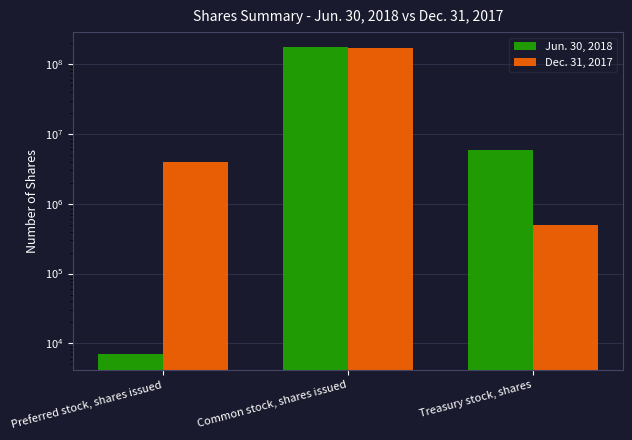

List the labels in order of Dec. 31, 2017 value, largest first.

Common stock, shares issued, Preferred stock, shares issued, Treasury stock, shares